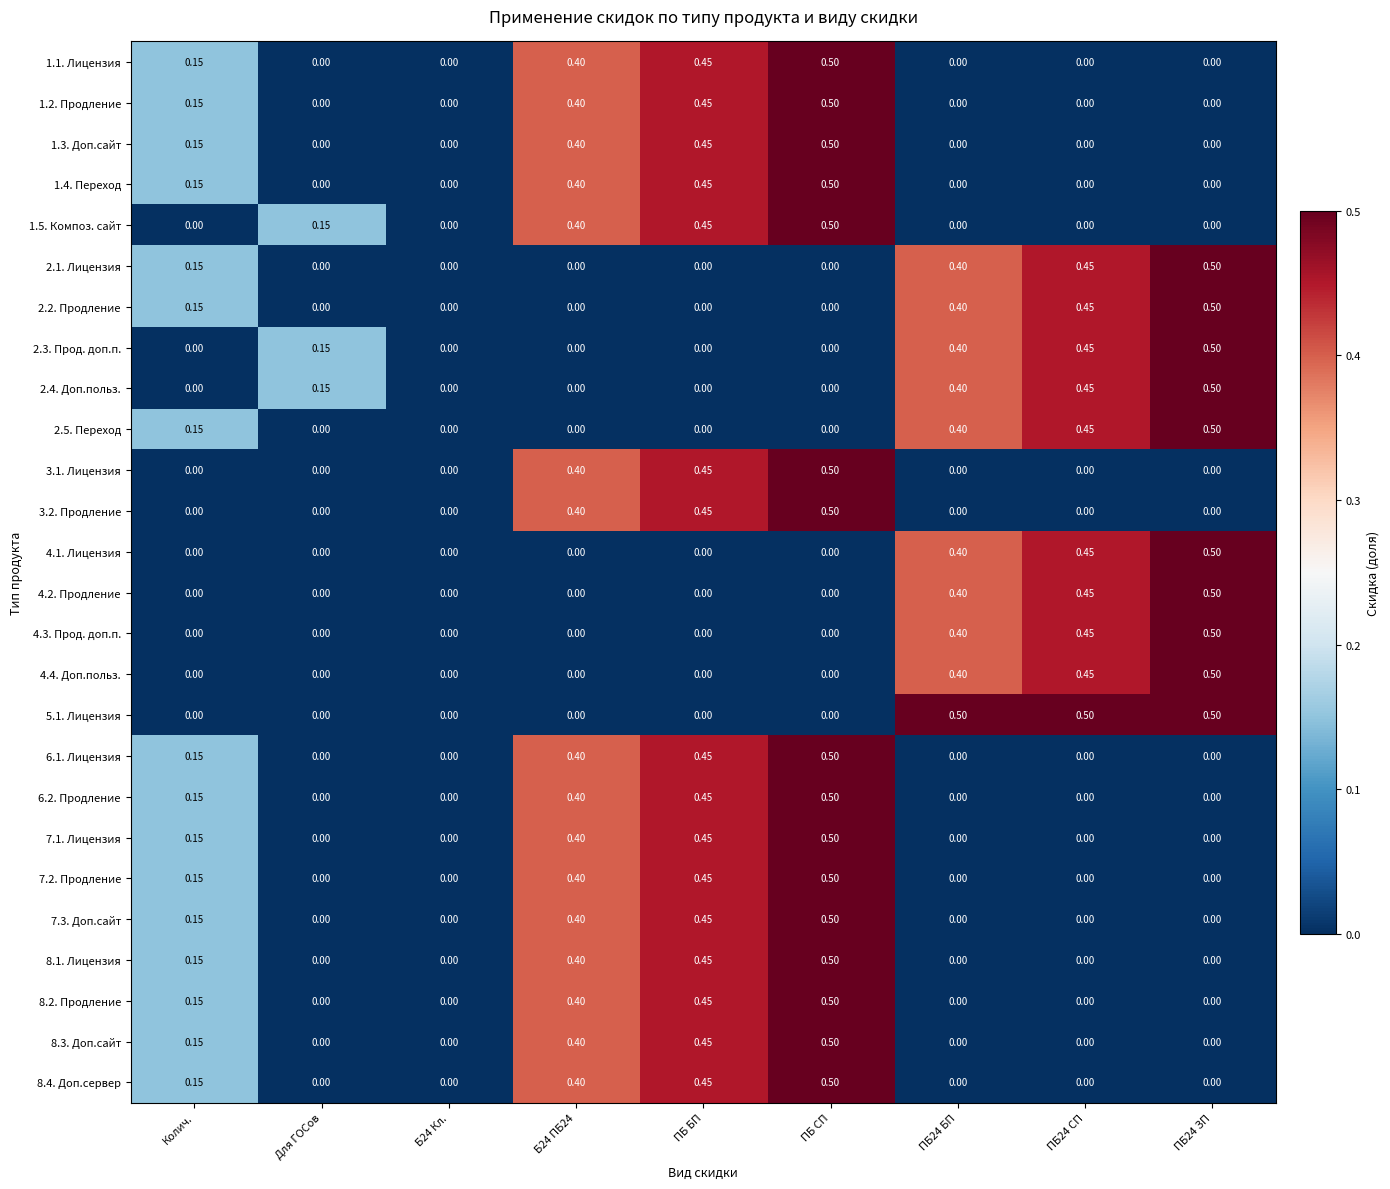

How many series are shown in this chart?

26